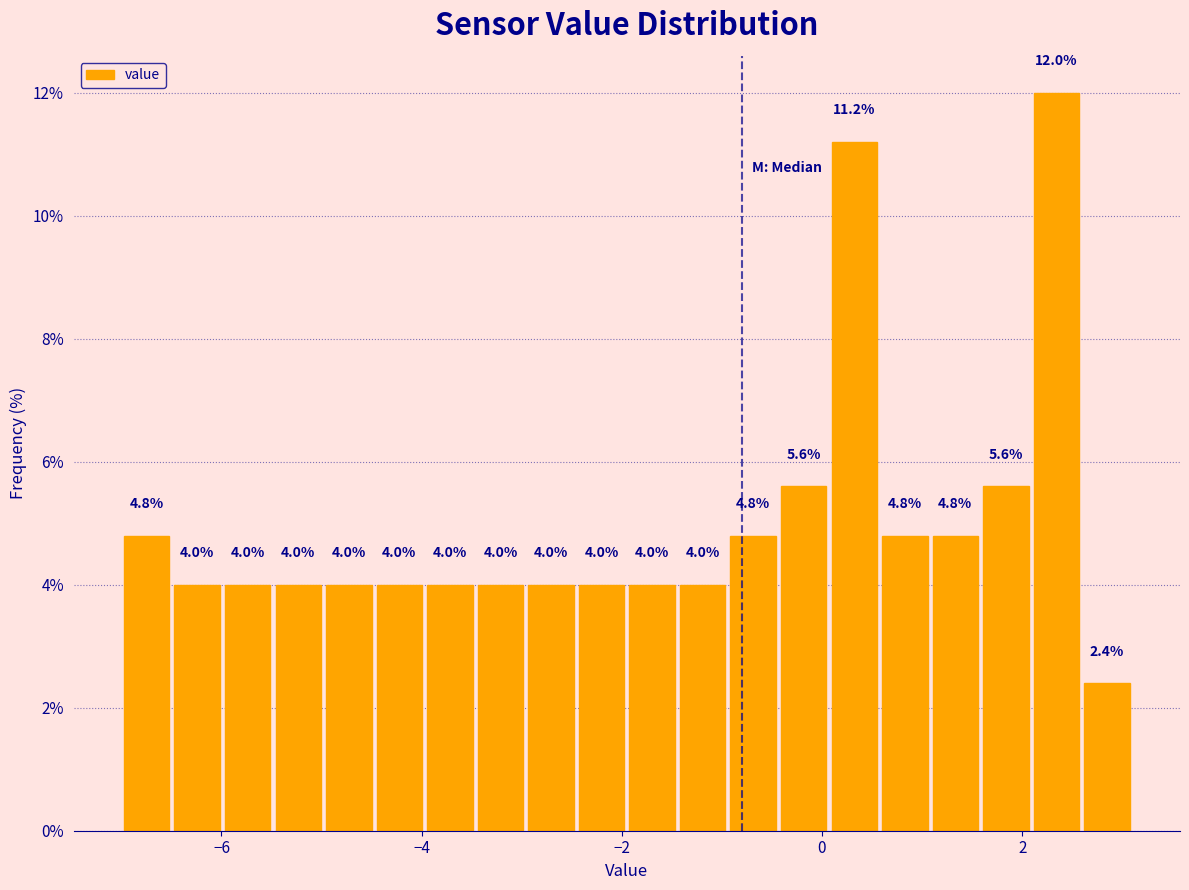

Read against the x-axis, roughly where is the centre of the tallest bar?

2.4